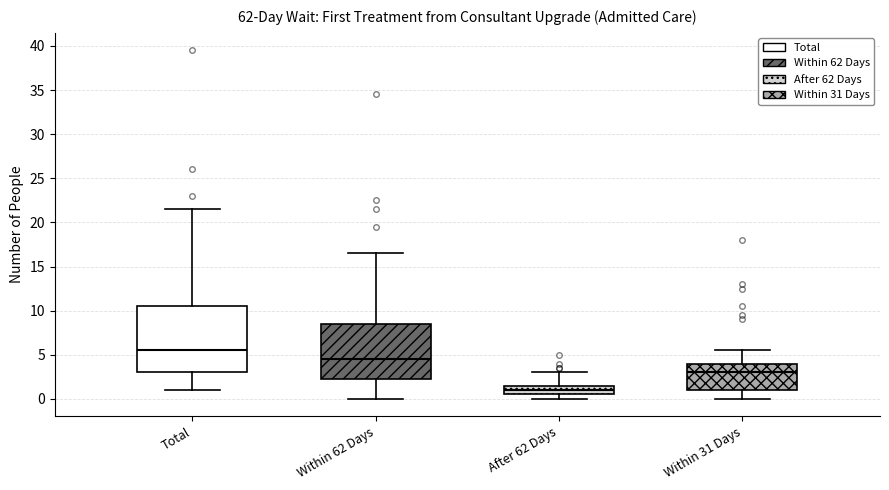

Reading left to right, transcribe this box plot: for each box, give where its median line is, the range the box spans, and where its two whiskers end, as read against the y-axis. The values are not printed on the chart, so give them approximately, as read against the axis.

Total: median 5.5, box 3.0 to 10.5, whiskers 1.0 to 21.5
Within 62 Days: median 4.5, box 2.5 to 8.5, whiskers 0.0 to 16.5
After 62 Days: median 1.0, box 0.5 to 1.5, whiskers 0.0 to 3.0
Within 31 Days: median 3.0, box 1.0 to 4.0, whiskers 0.0 to 5.5